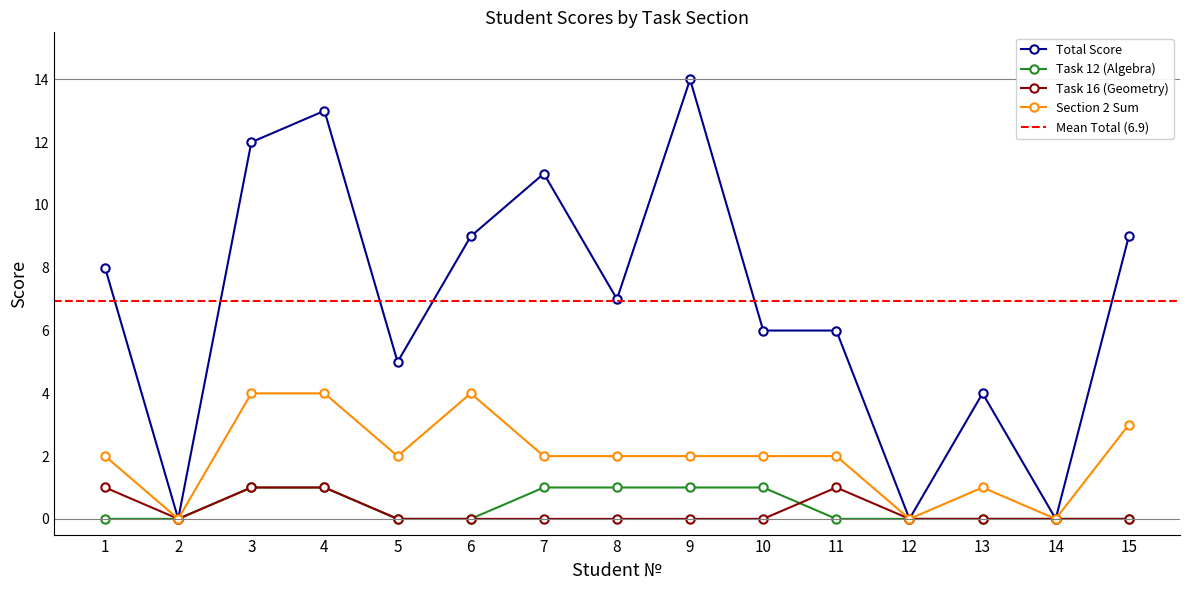

Reading right to left, list all the values displayed in this chart.

Total Score: 9	0	4	0	6	6	14	7	11	9	5	13	12	0	8
Task 12 (Algebra): 0	0	0	0	0	1	1	1	1	0	0	1	1	0	0
Task 16 (Geometry): 0	0	0	0	1	0	0	0	0	0	0	1	1	0	1
Section 2 Sum: 3	0	1	0	2	2	2	2	2	4	2	4	4	0	2